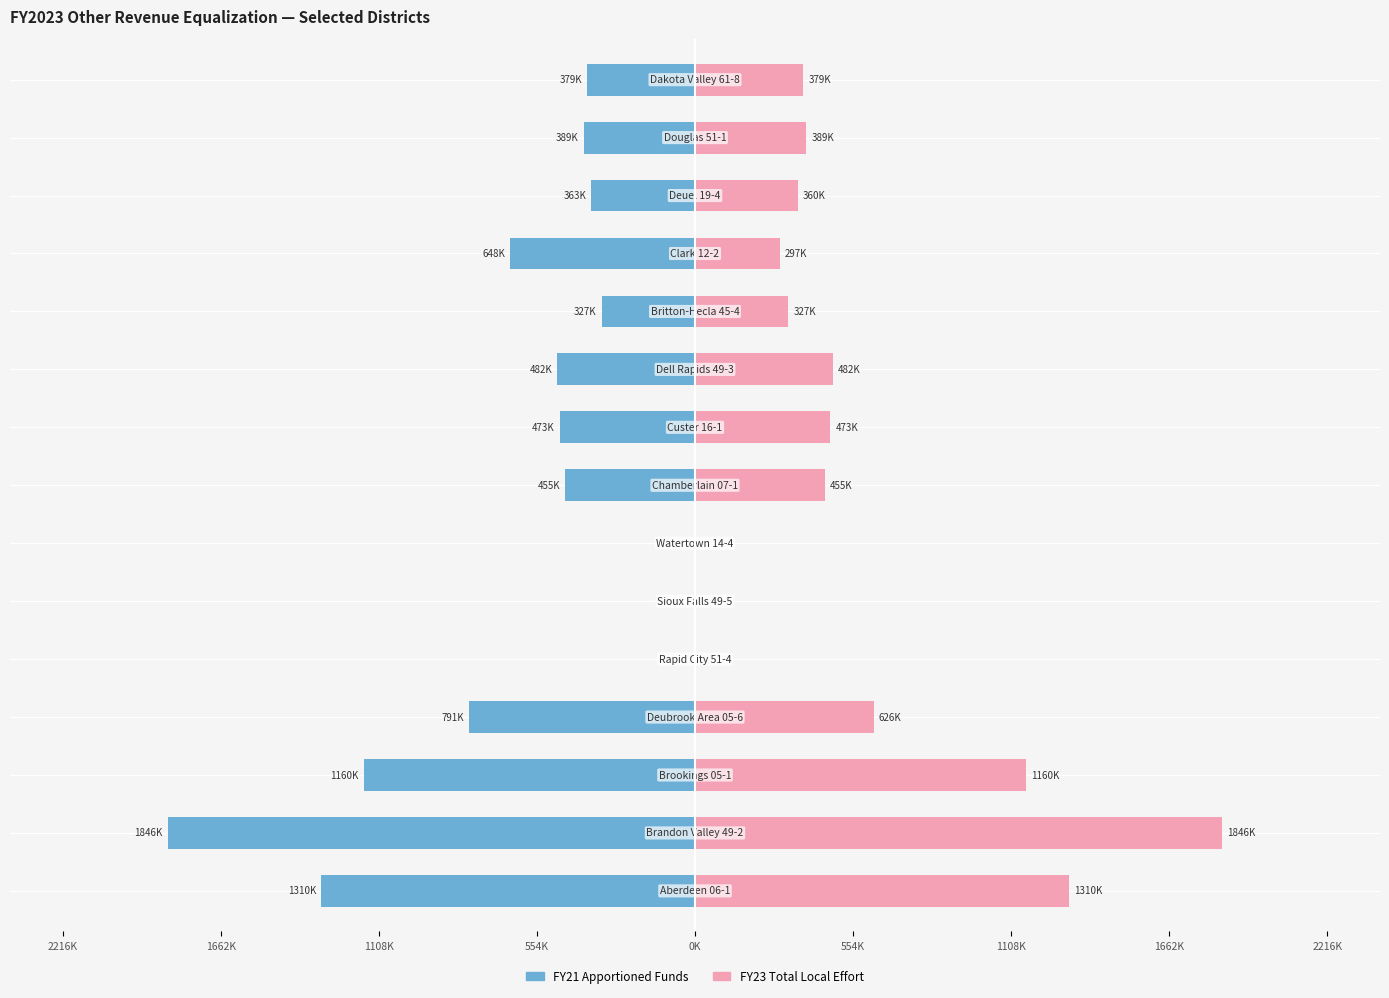

How many bars are there in each group?

2